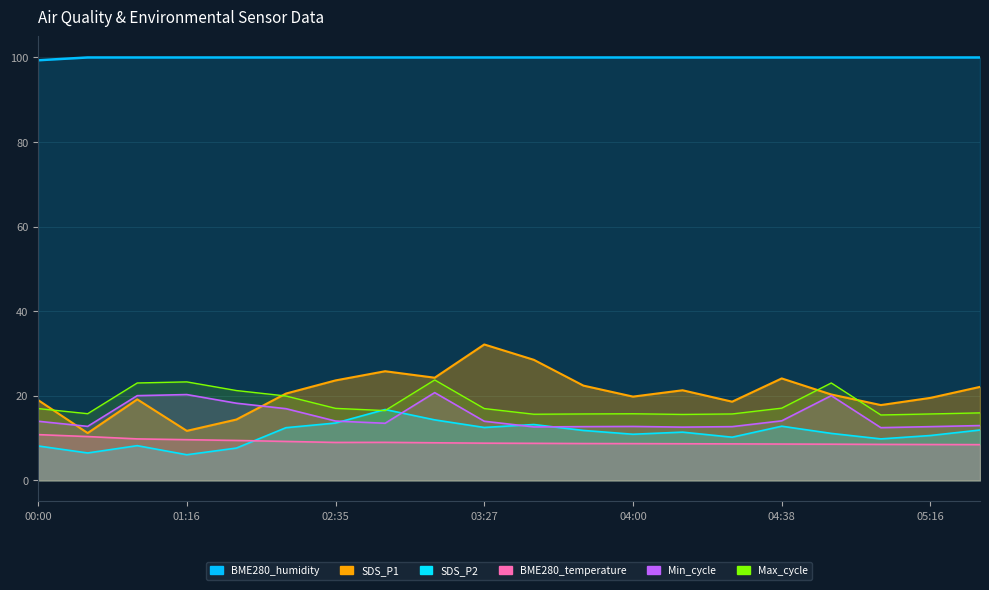

At which category does Max_cycle reach its first local peak?

01:16